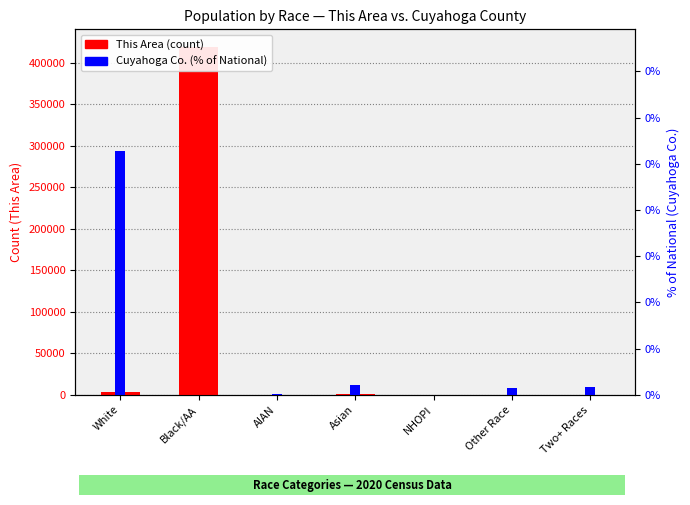

What is the minimum value for This Area (count)?

1.0